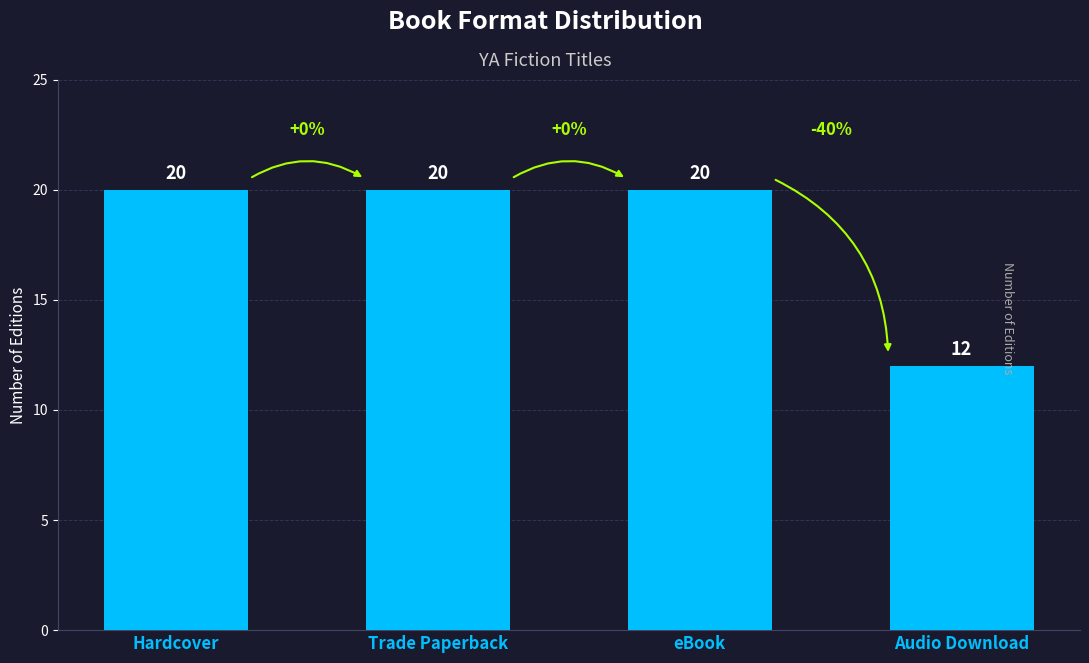

Does the chart contain any negative values?

No